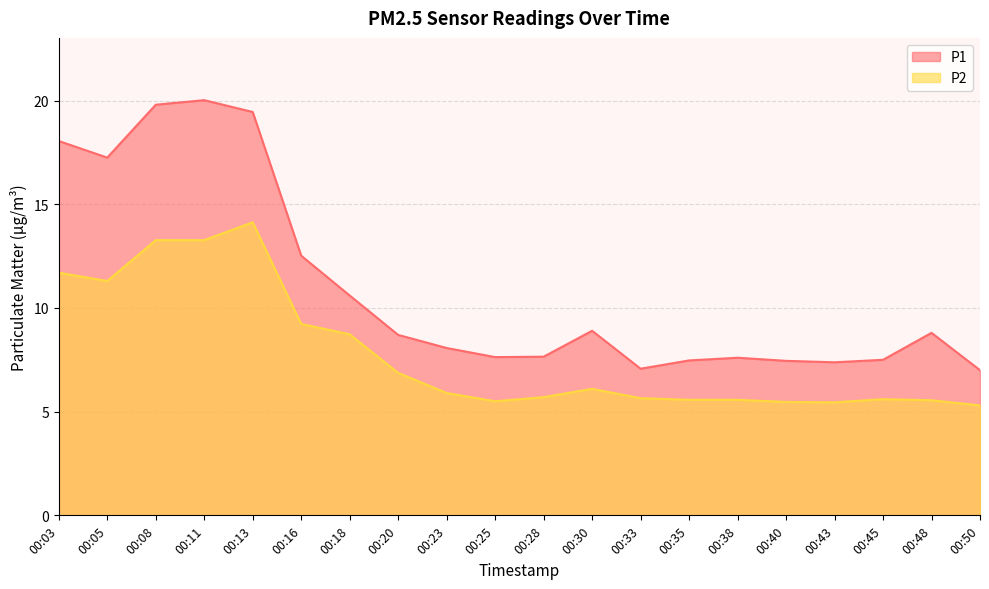

Is it true that P1 equals 12.3 at 00:08?

False